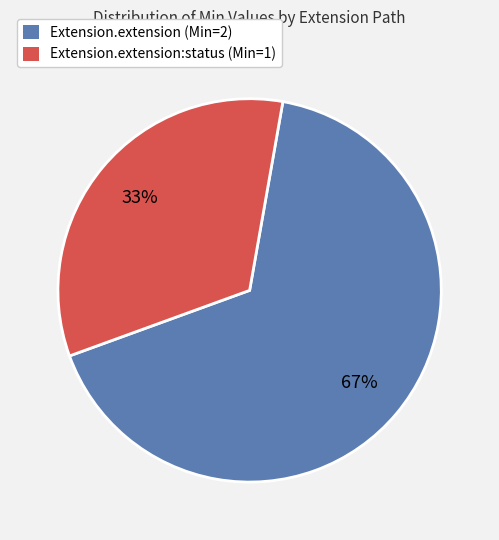

Count the number of slices in the pie.

2